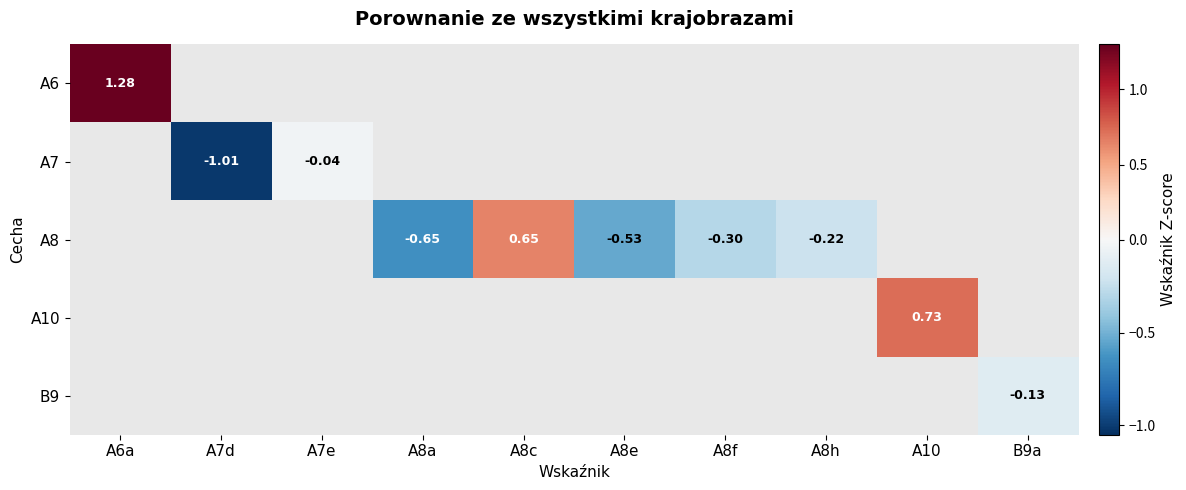

True or false: A7 has a value of -1.0 at A7d.

True